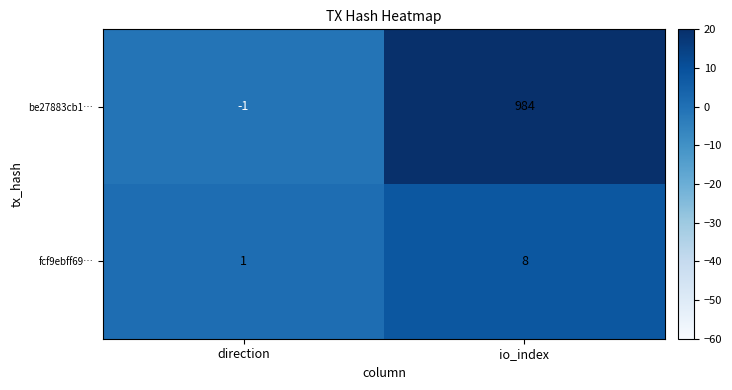

At which label is fcf9ebff69… closest to 4?

direction